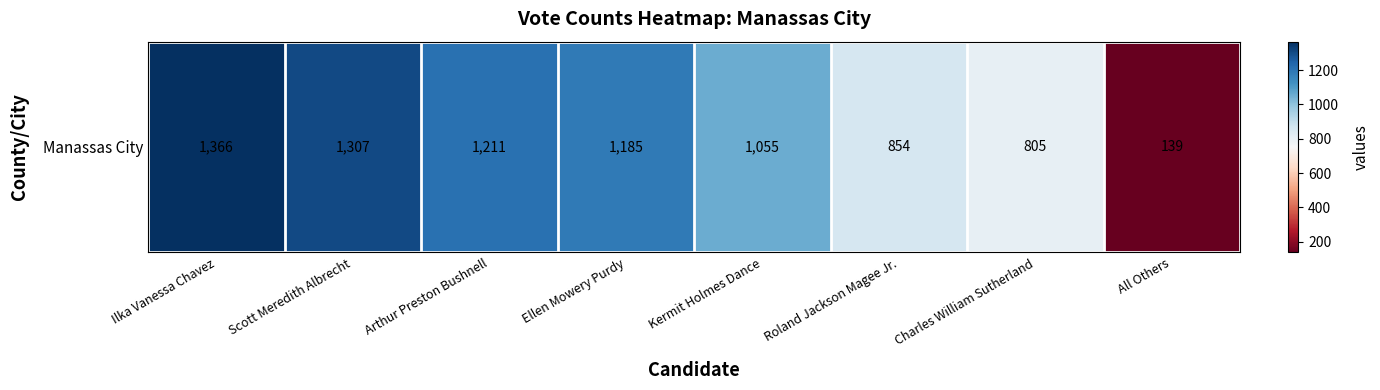

Count the number of categories in the chart.

8